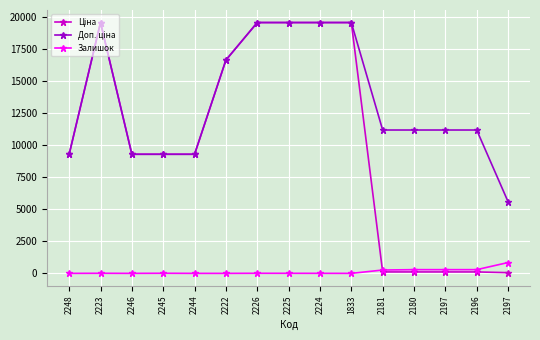

How many data points does each series have?

15